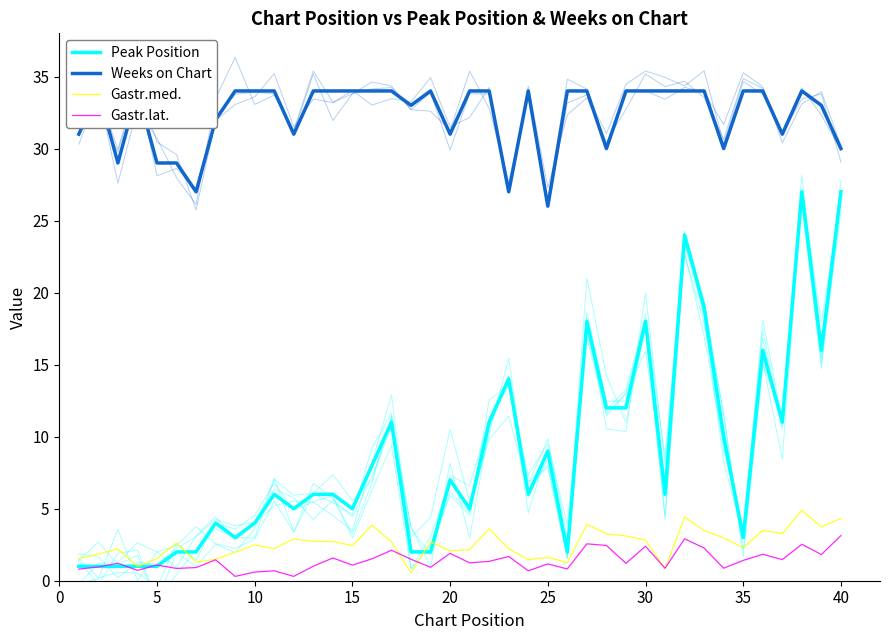

What is the value of the Peak Position point at the 18th from the left?

2.0